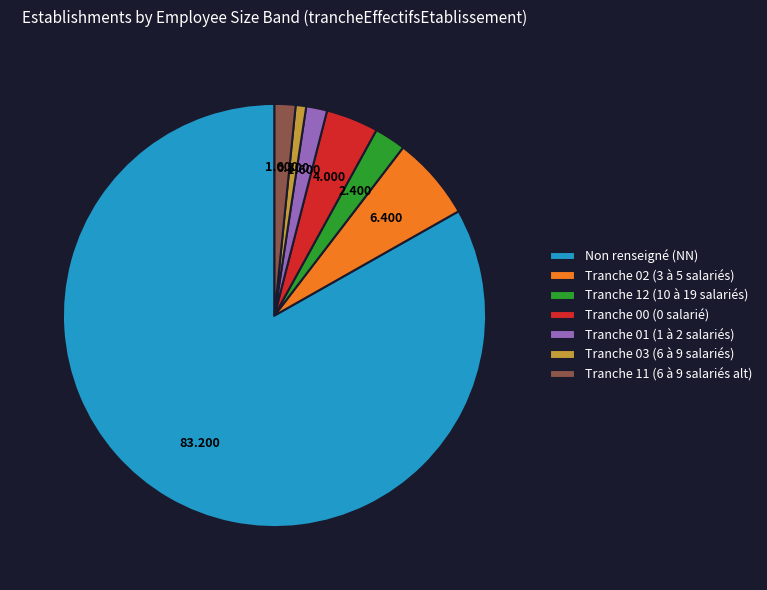

Is the sum of Tranche 12 (10 à 19 salariés) and Tranche 01 (1 à 2 salariés) greater than half?

No